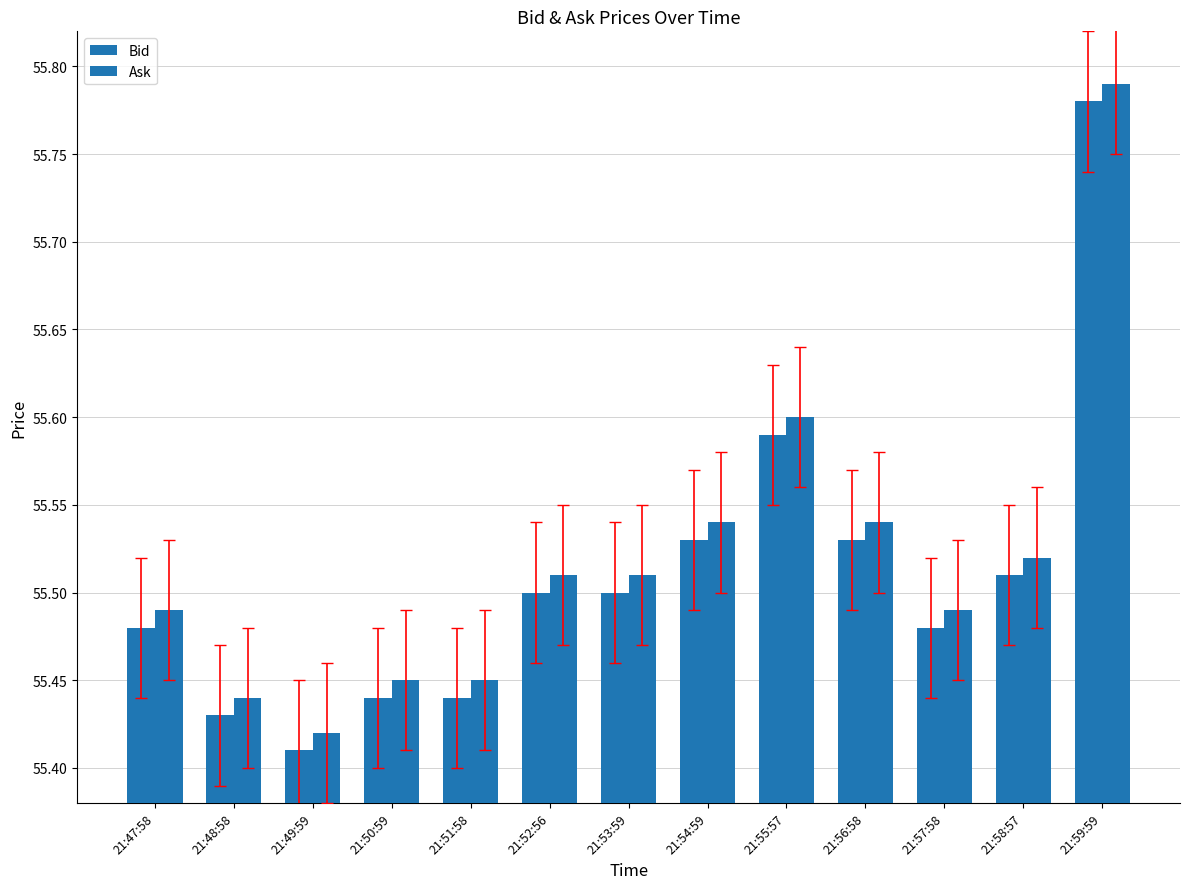

What value does the Ask series have at 21:49:59?

55.4